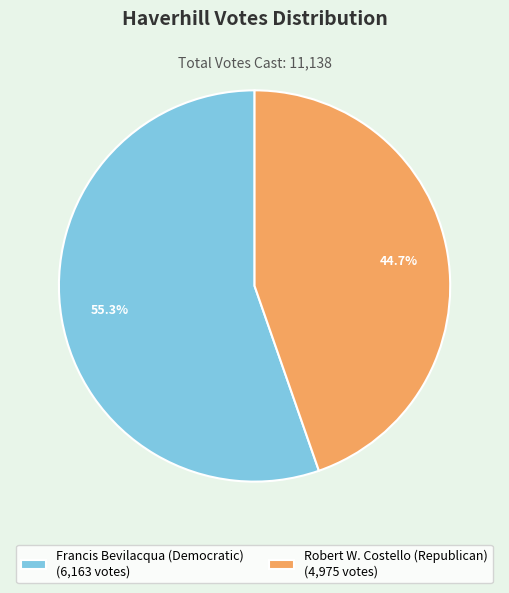

What is the largest slice in the pie chart?

Francis Bevilacqua (Democratic) (6,163 votes)